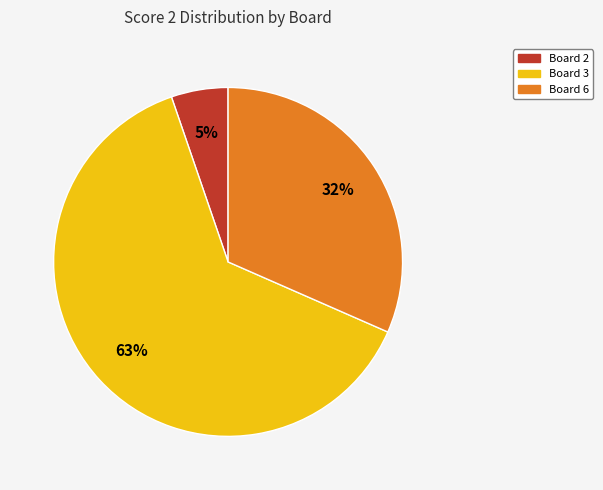

To the nearest percent, what portion does Board 2 represent?

5%